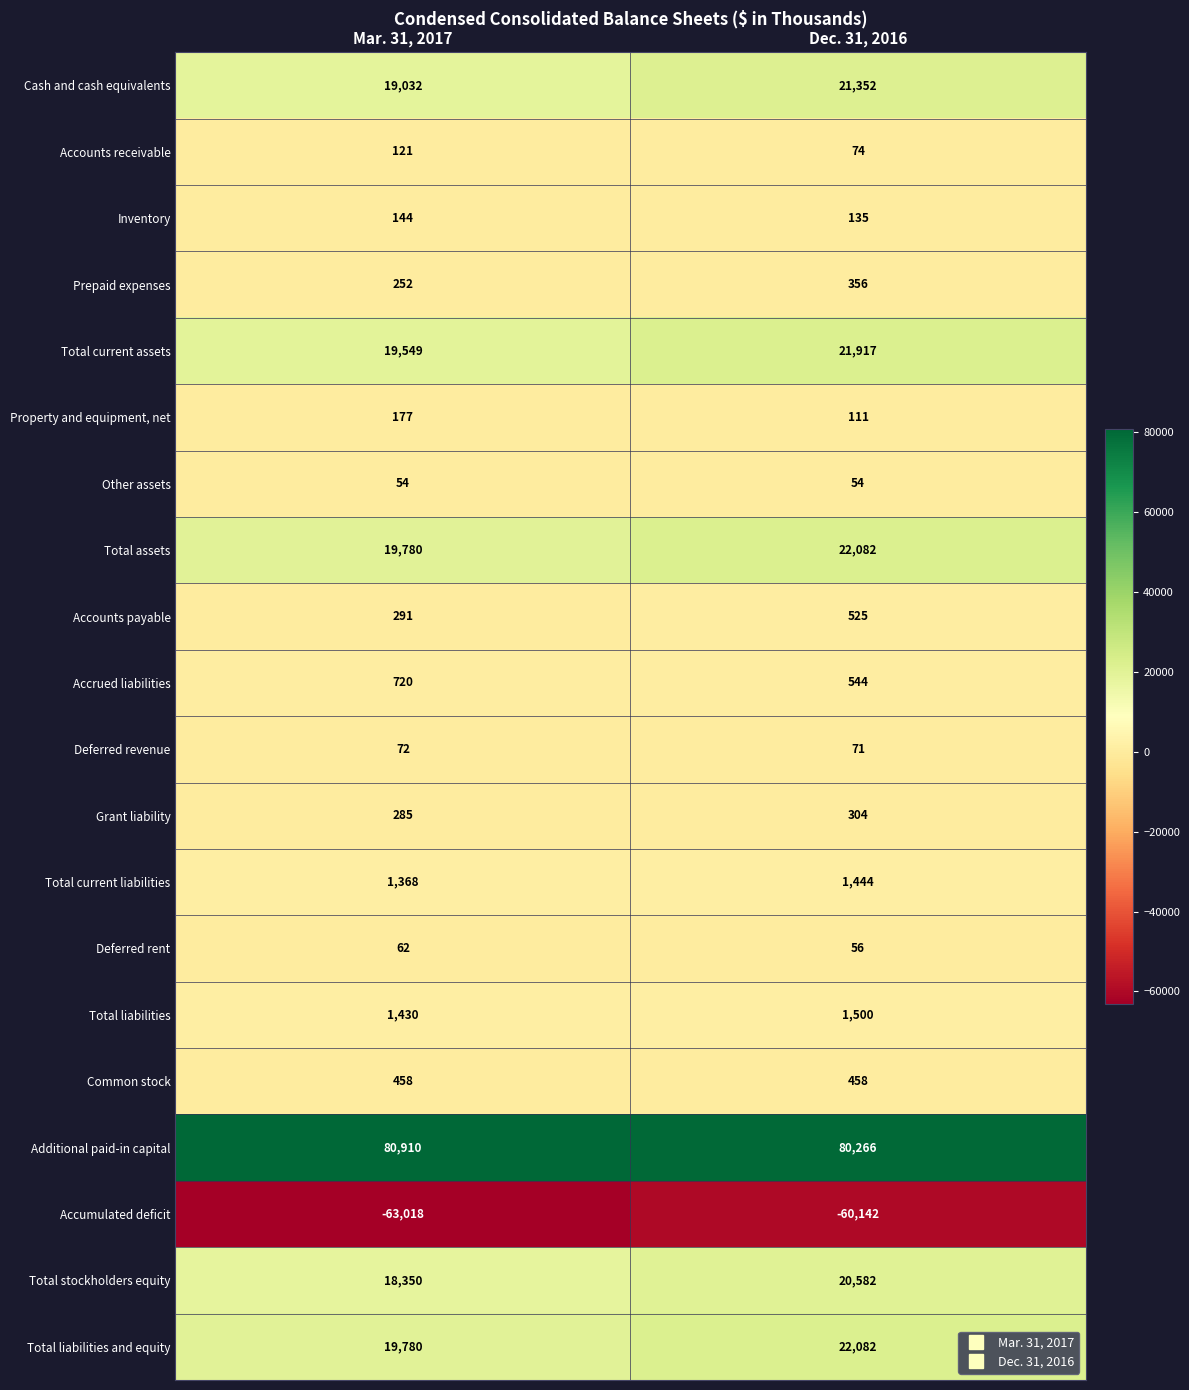

What is the sum of all Total liabilities values?

2930